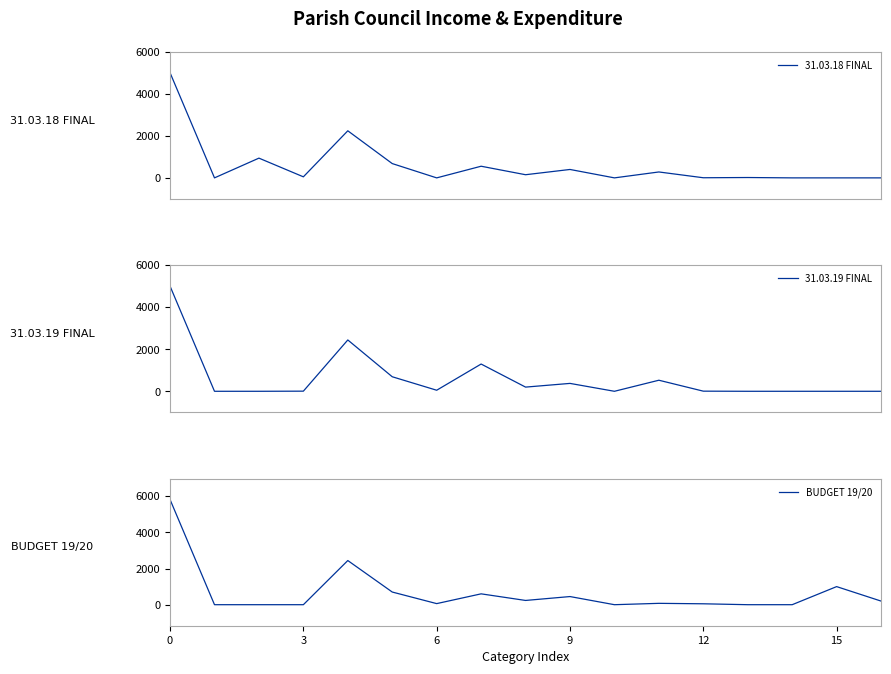

Which series changed the most between 11 and 16?

31.03.19 FINAL